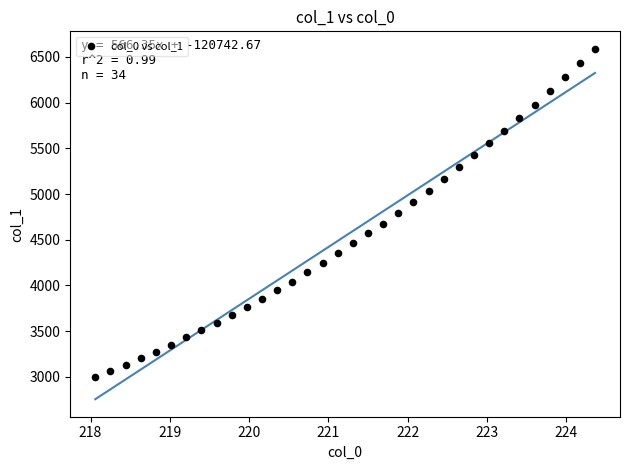

What is the range of Y values (max minus min)?

3585.4